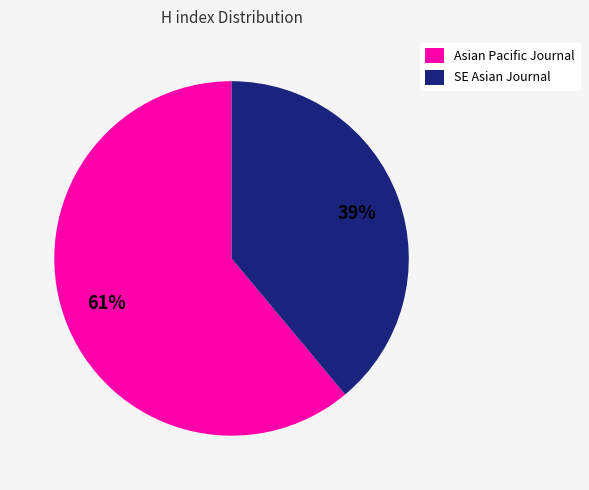

Is there any slice that represents more than half of the pie?

Yes